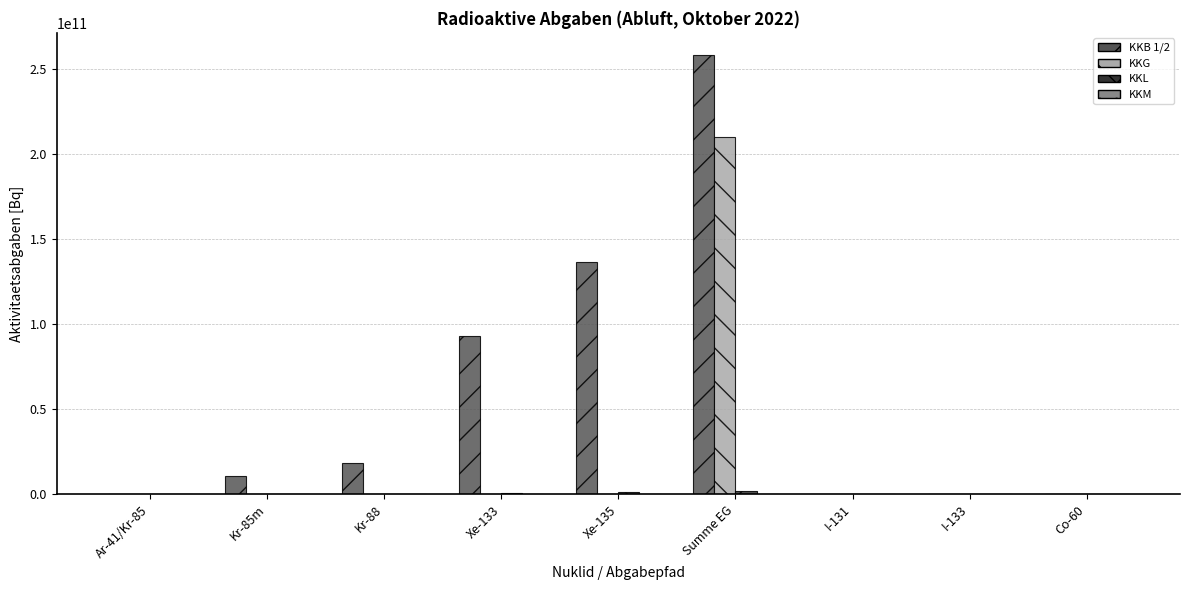

Which series has the largest total across all categories?

KKB 1/2